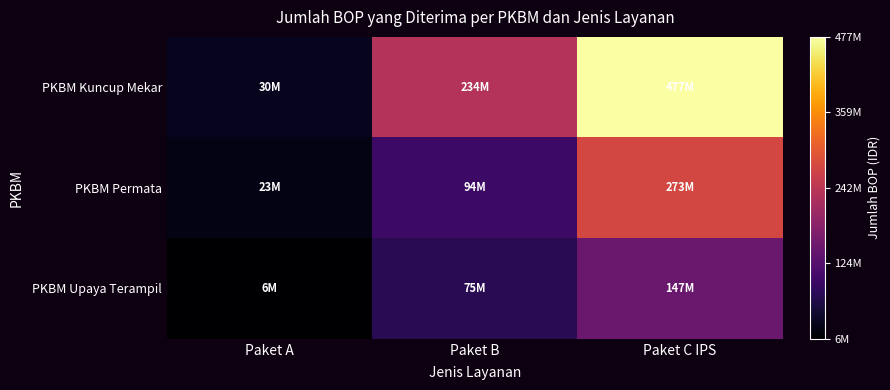

Which series has the largest range (max minus min)?

PKBM Kuncup Mekar